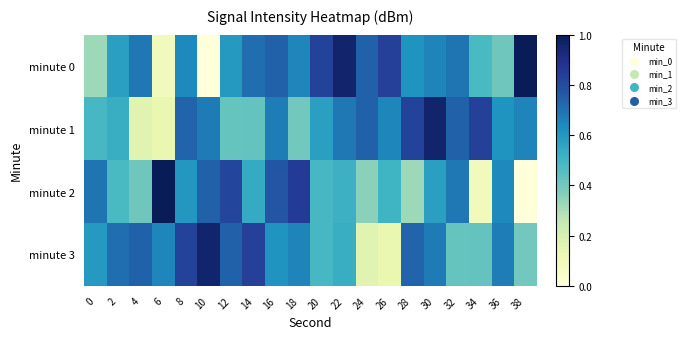

Between 36 and 24, which is larger?

24